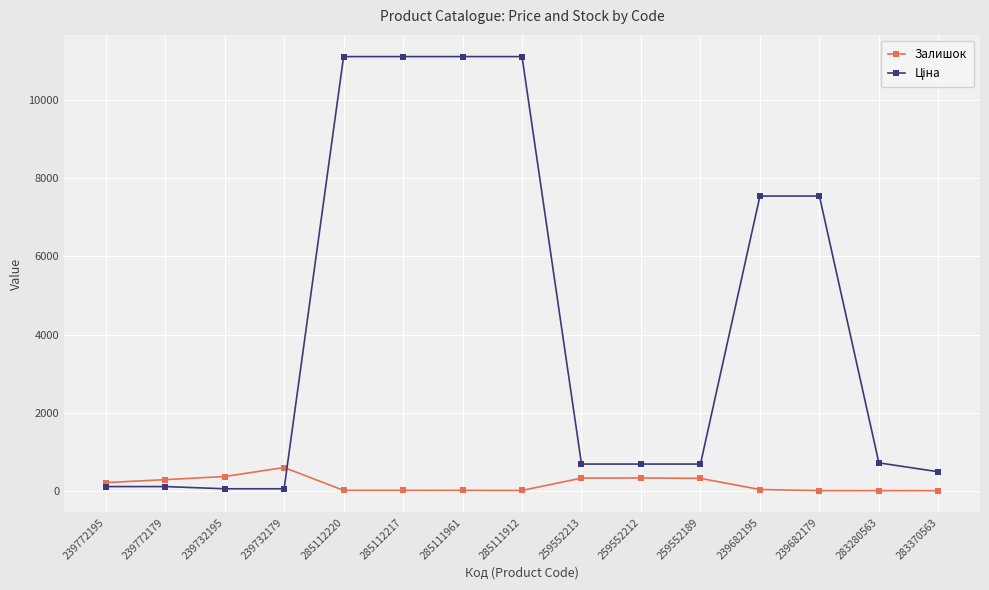

How many categories are shown in the chart?

15